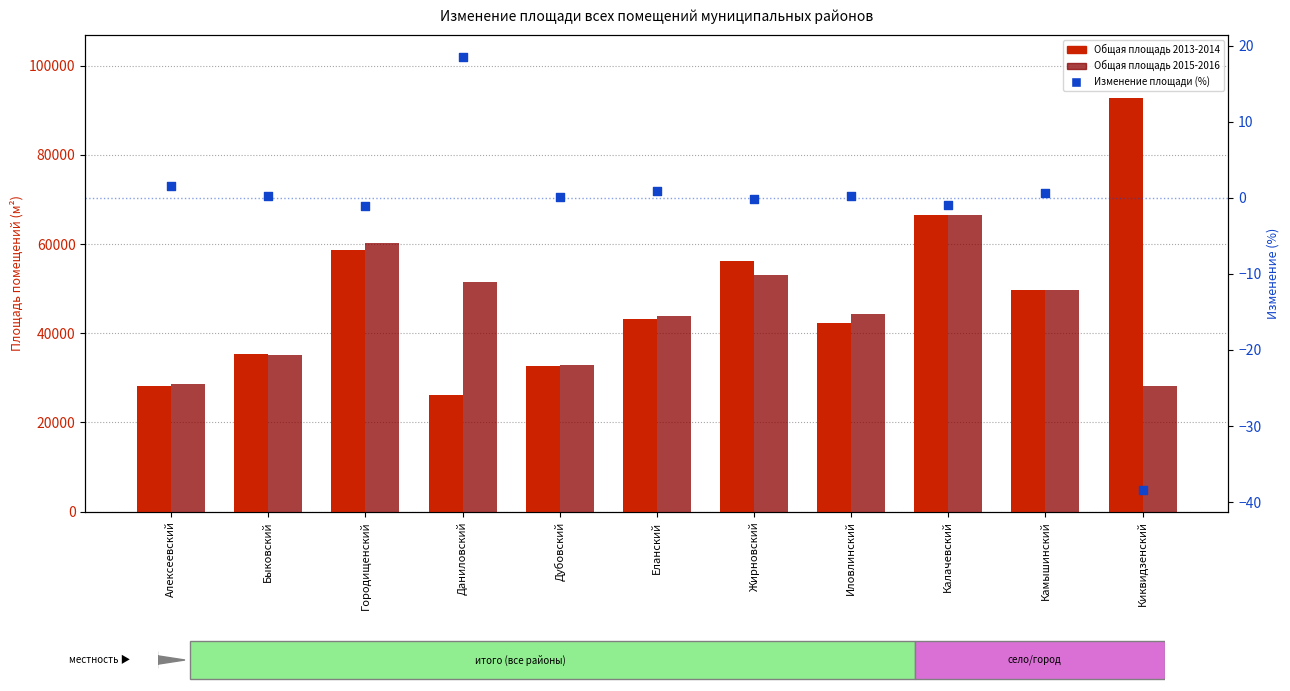

What are all the series names shown in the legend?

Общая площадь 2013-2014, Общая площадь 2015-2016, Изменение площади (%)